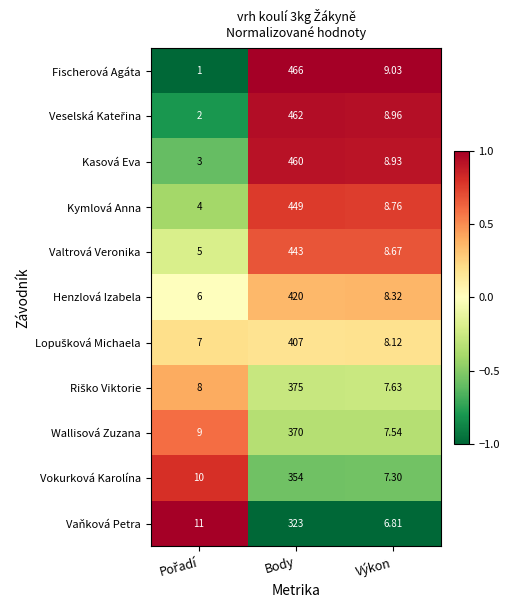

At which category is the sum across all series the highest?

Body